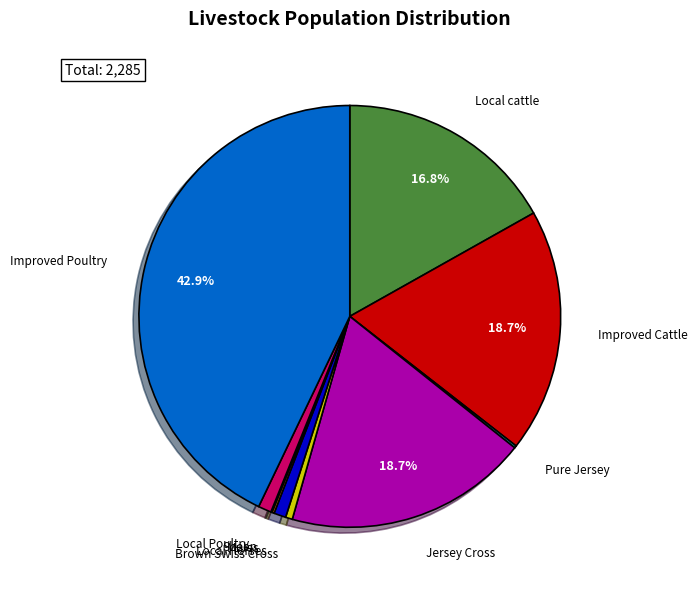

Is there any slice that represents more than half of the pie?

No